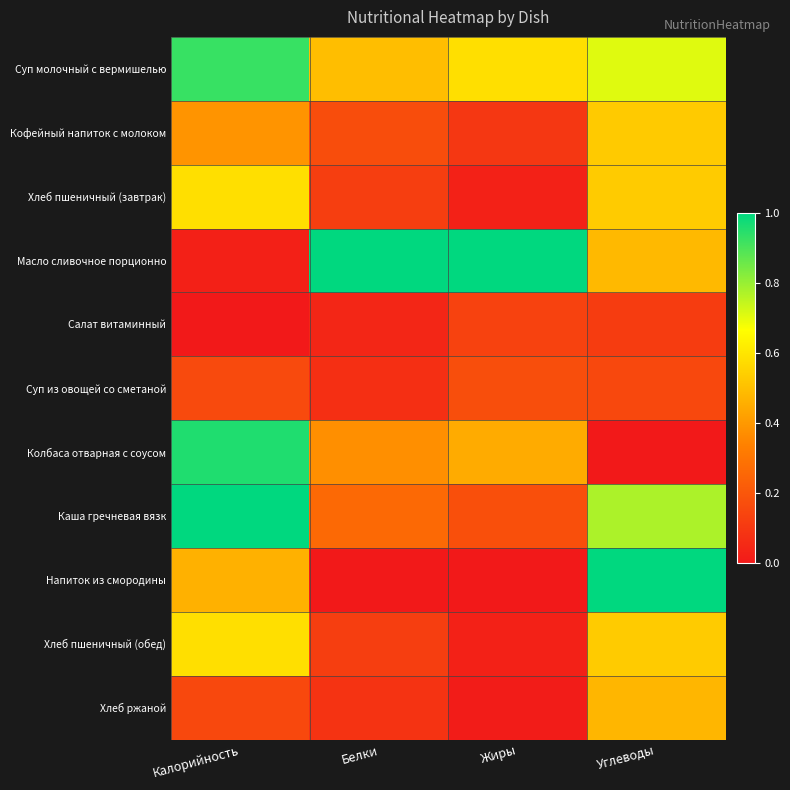

Which series has the largest total across all categories?

Суп молочный с вермишелью